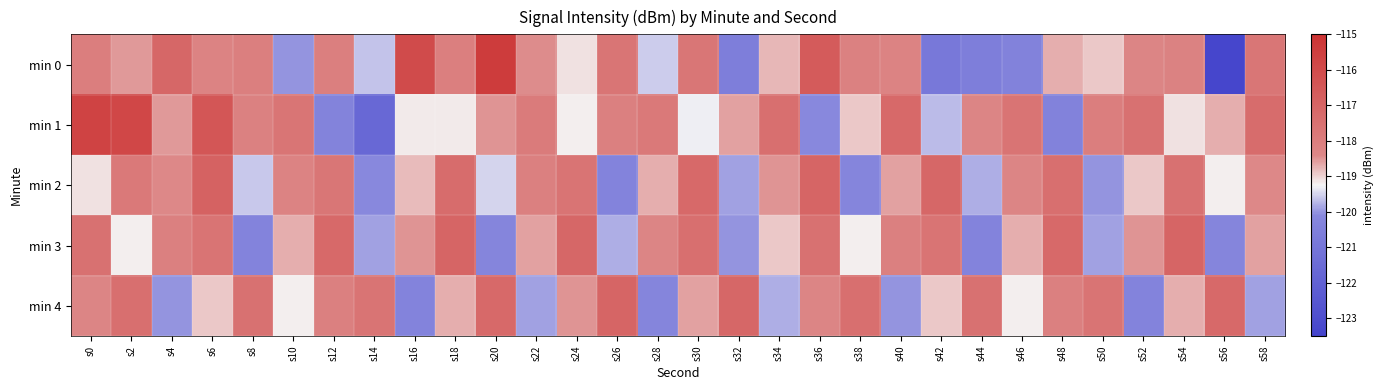

How many distinct data groups are displayed?

5